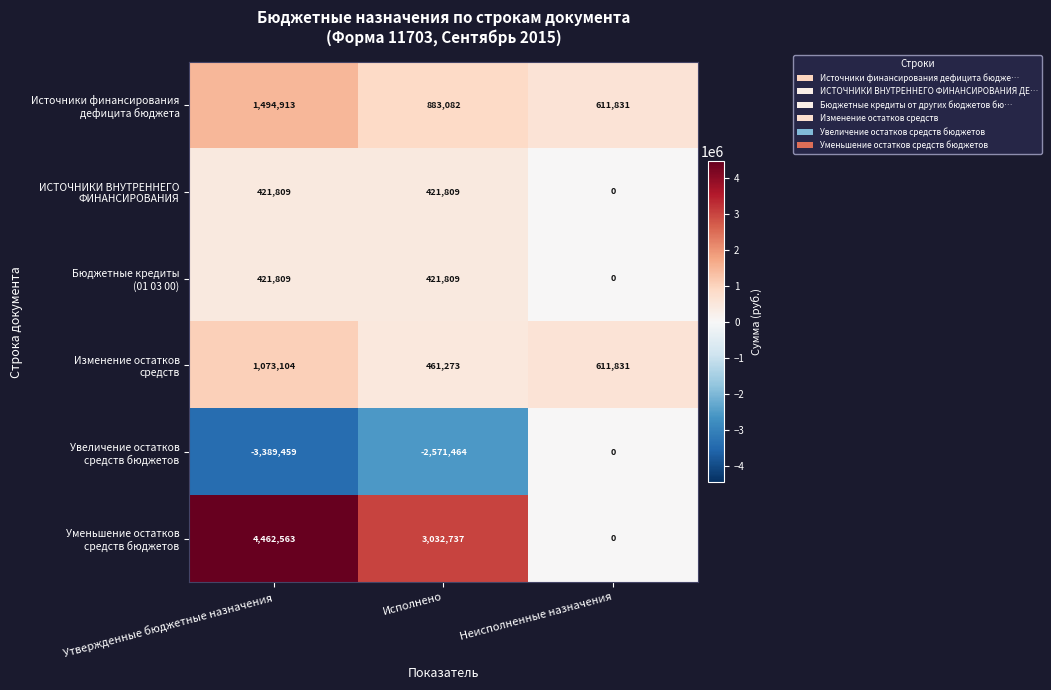

What is the spread (max minus min) of values at Исполнено?

5604201